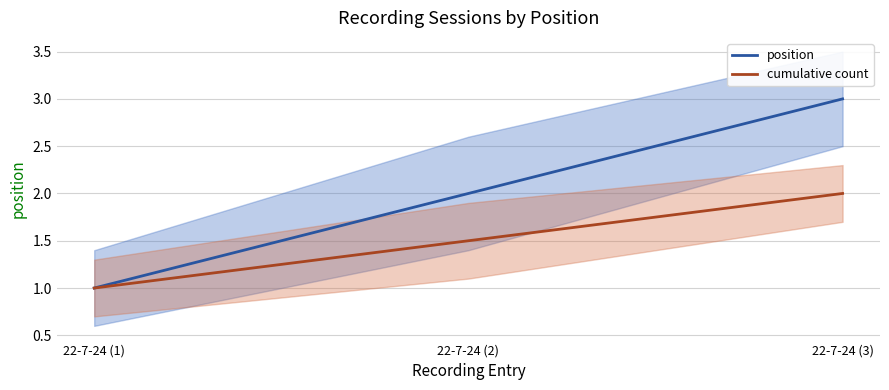

Rank the series by their maximum value, from lowest to highest.

cumulative count, position